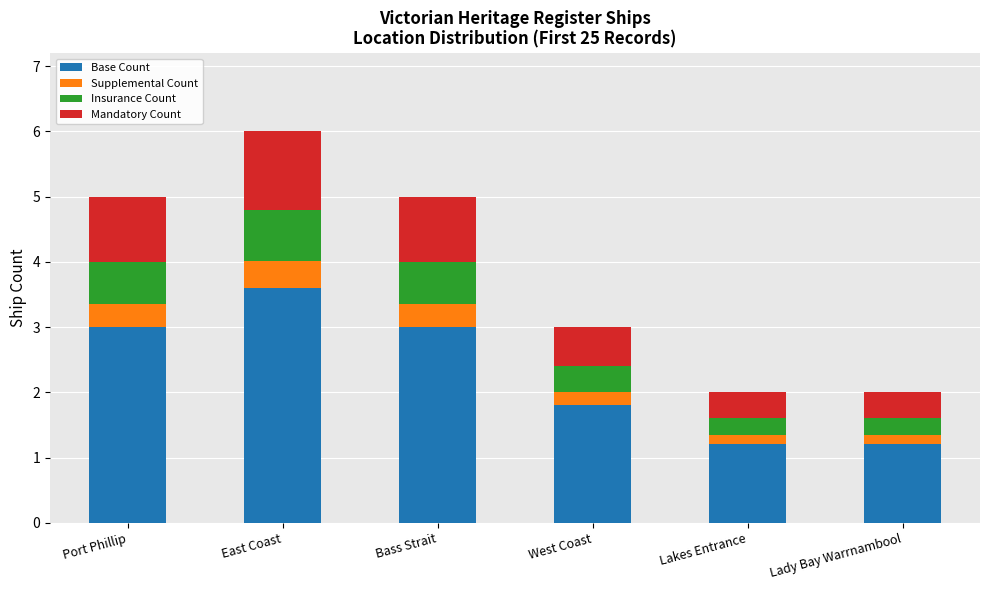

What is the lowest value of the Base Count series?

1.2